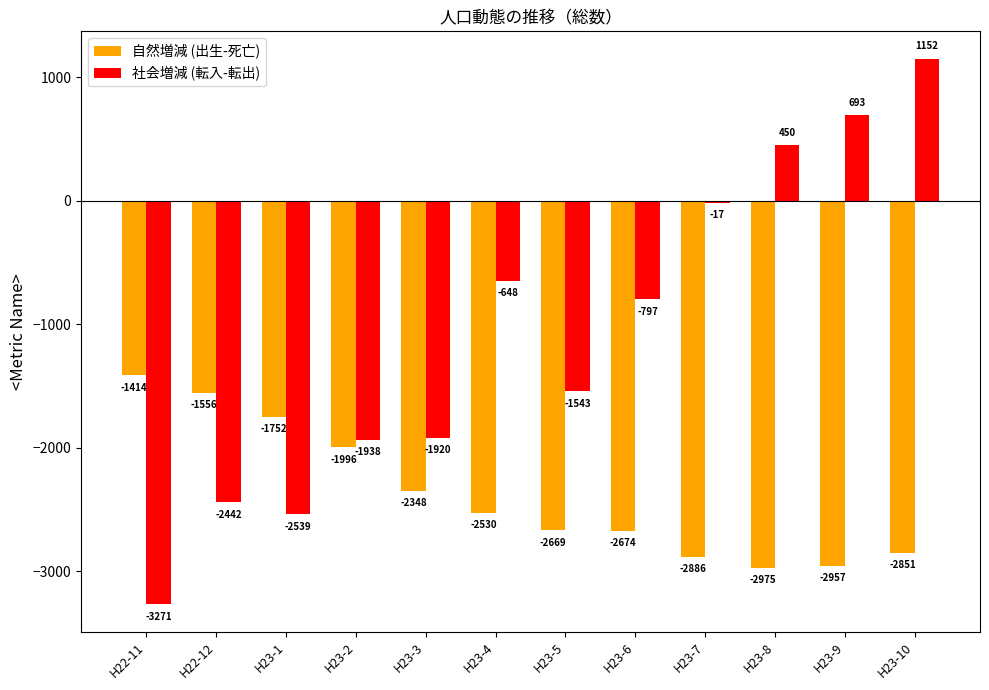

Which series has the largest range (max minus min)?

社会増減 (転入-転出)